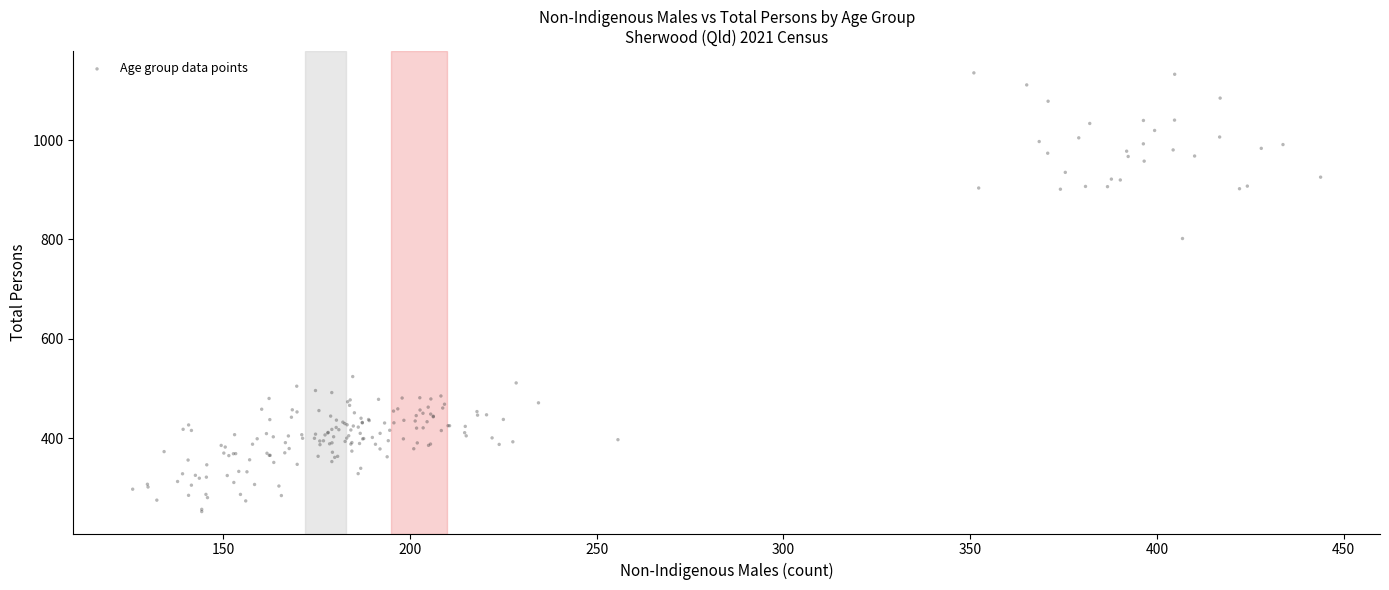

What Y value in the scatter plot is closest to 693?

801.9